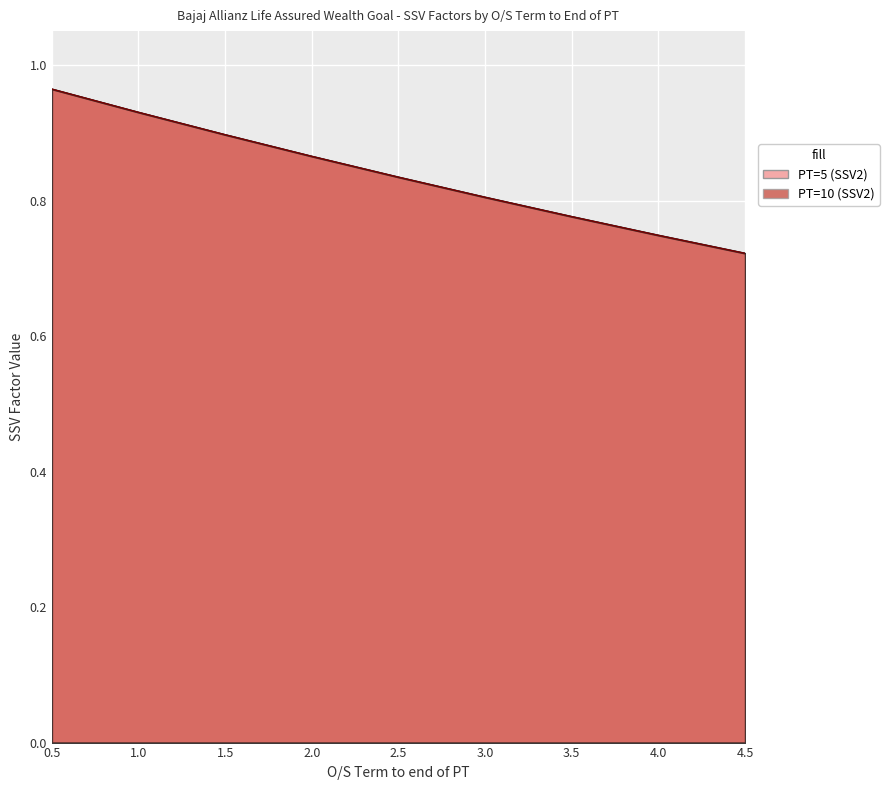

What are all the series names shown in the legend?

PT=5 (SSV2), PT=10 (SSV2)